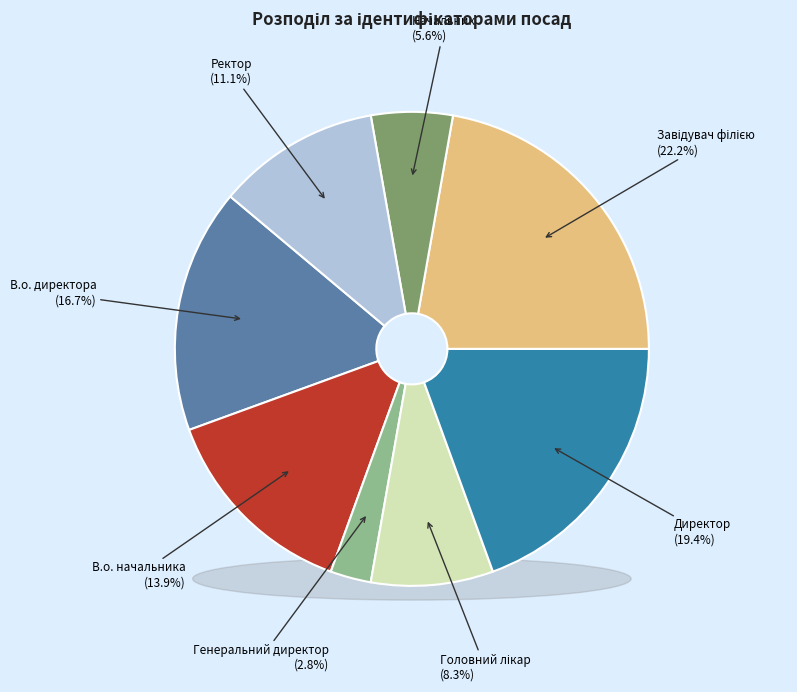

What portion of the pie excludes Директор?

80.6%